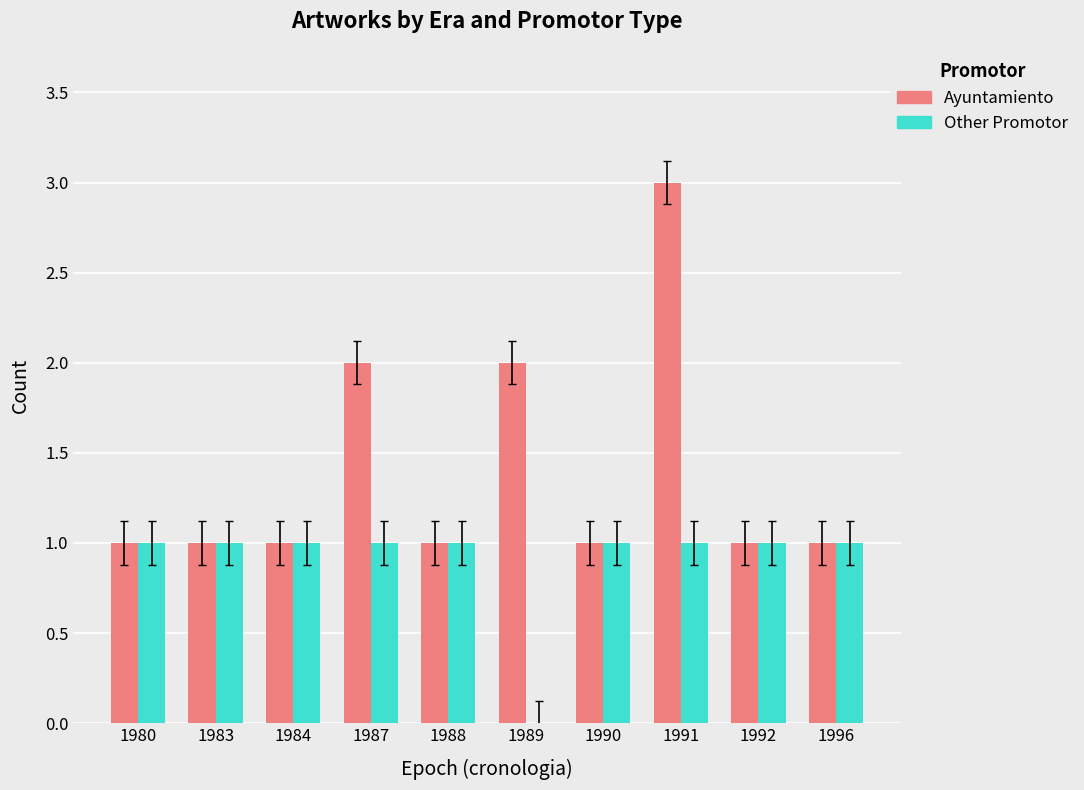

Between 1987 and 1990, which series saw the biggest shift?

Ayuntamiento